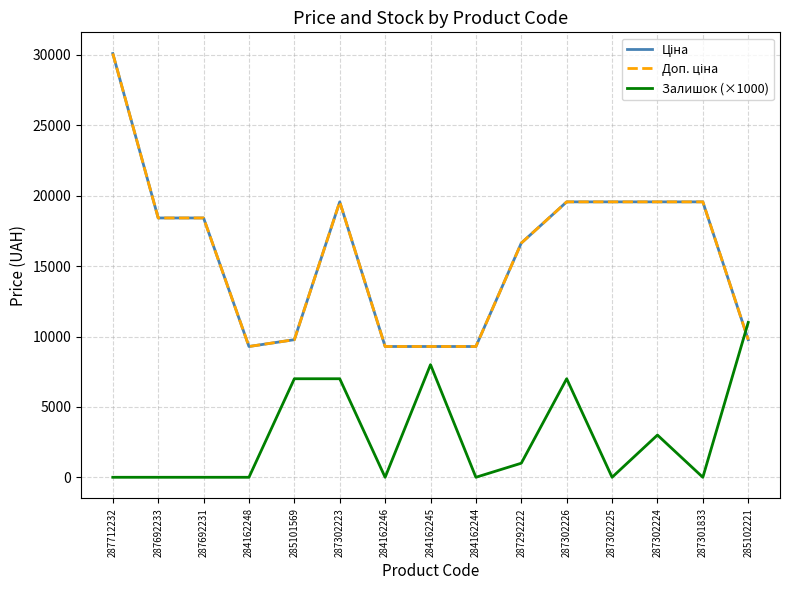

At which label is Доп. ціна closest to 19696?

287302223